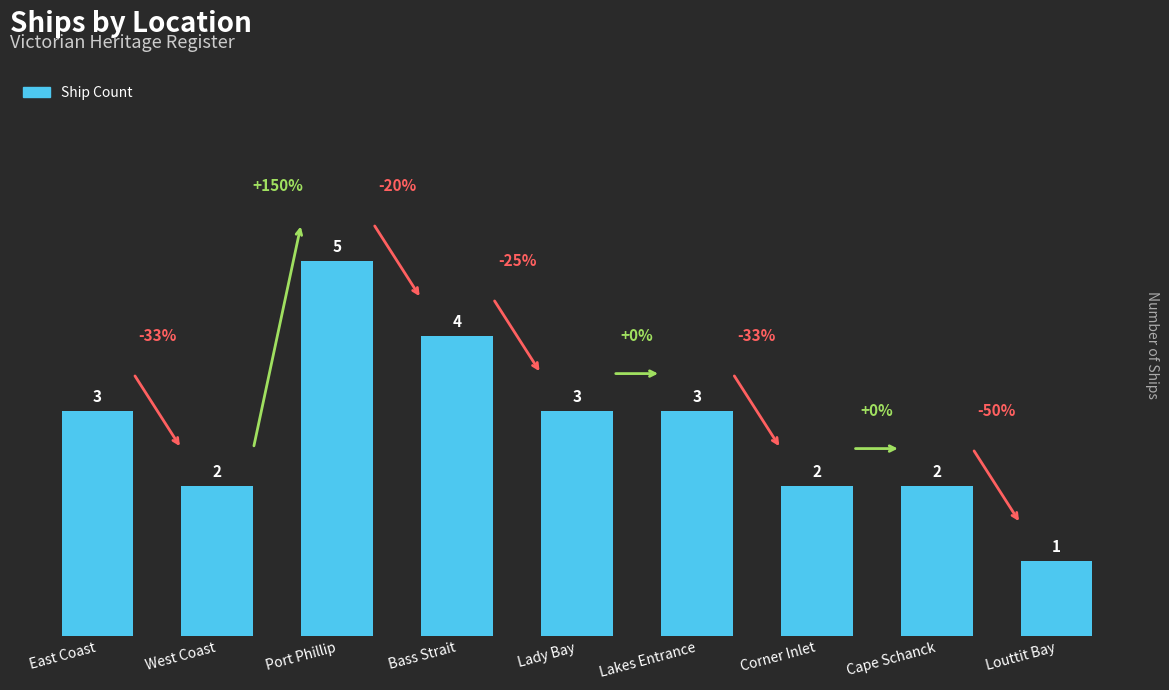

How many values are between 2 and 3?

6